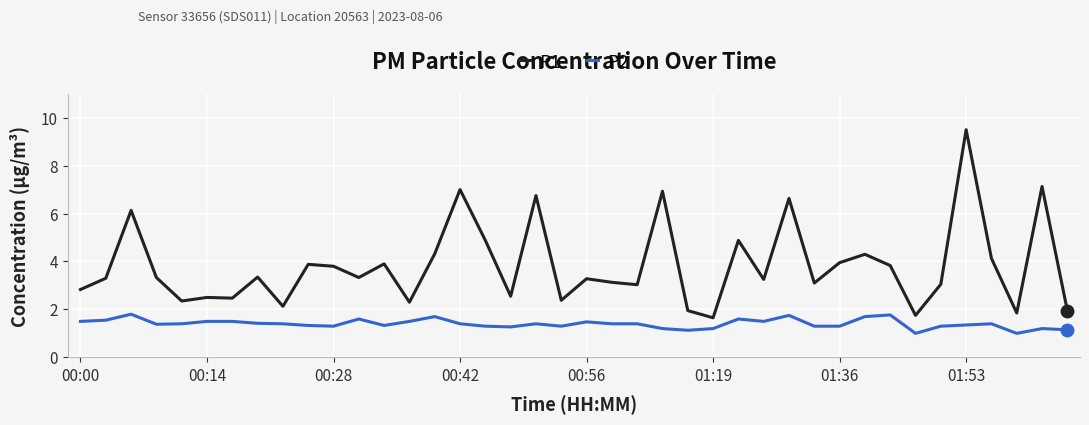

True or false: P2 and P1 intersect in this chart.

False